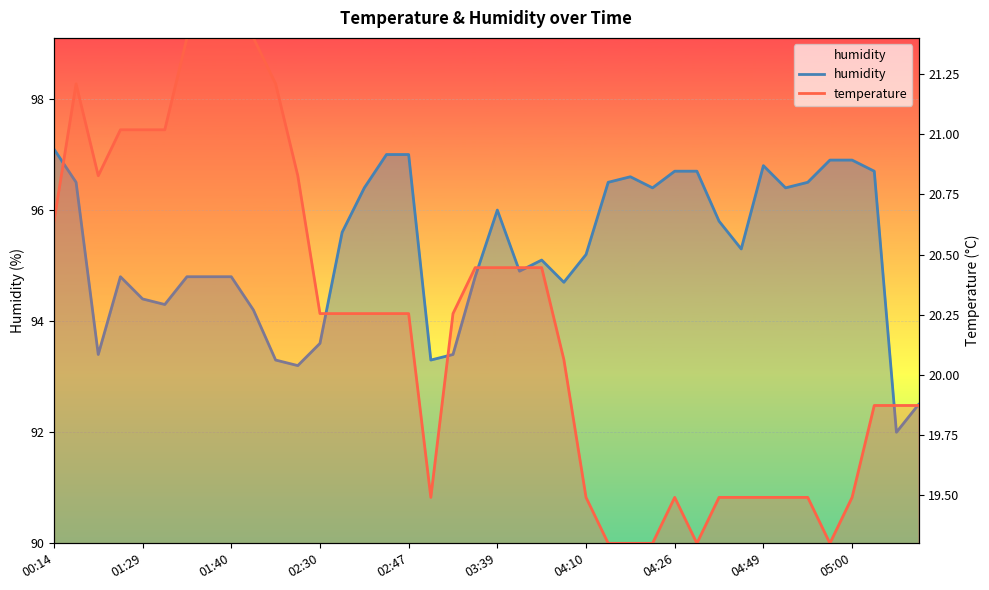

What is the average value of the humidity series?

95.3